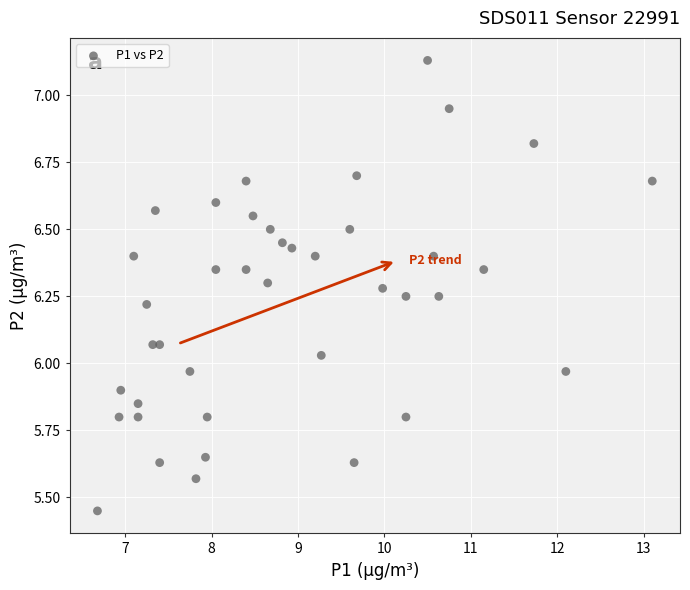

What is the range of Y values (max minus min)?

1.7